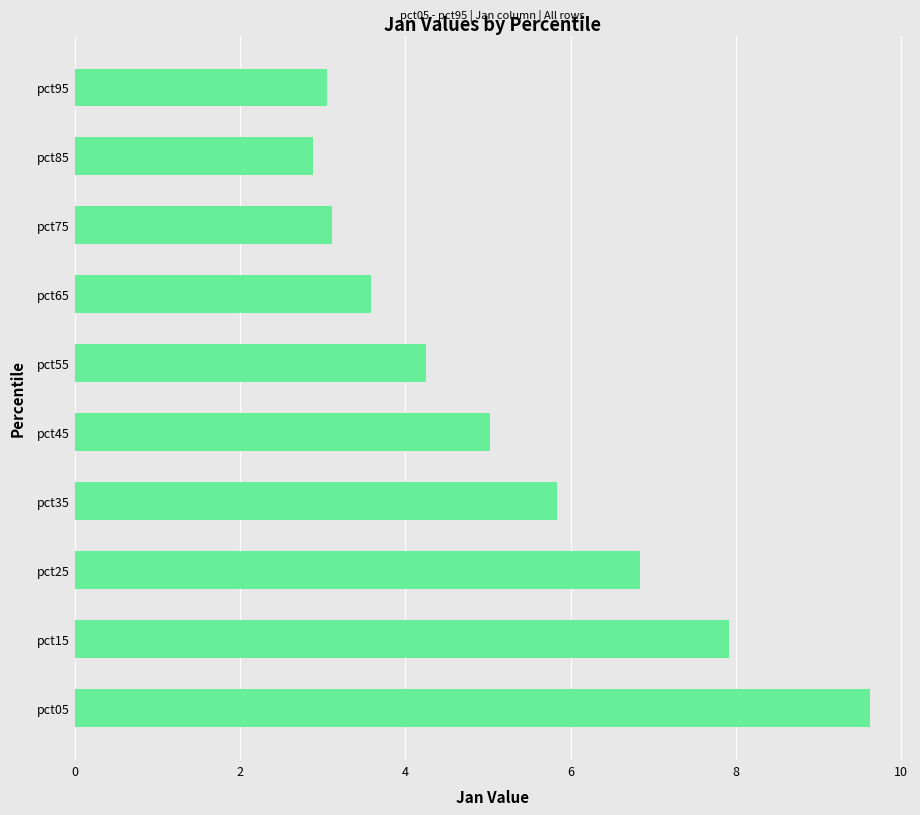

Which category has the lowest value across all series?

pct85